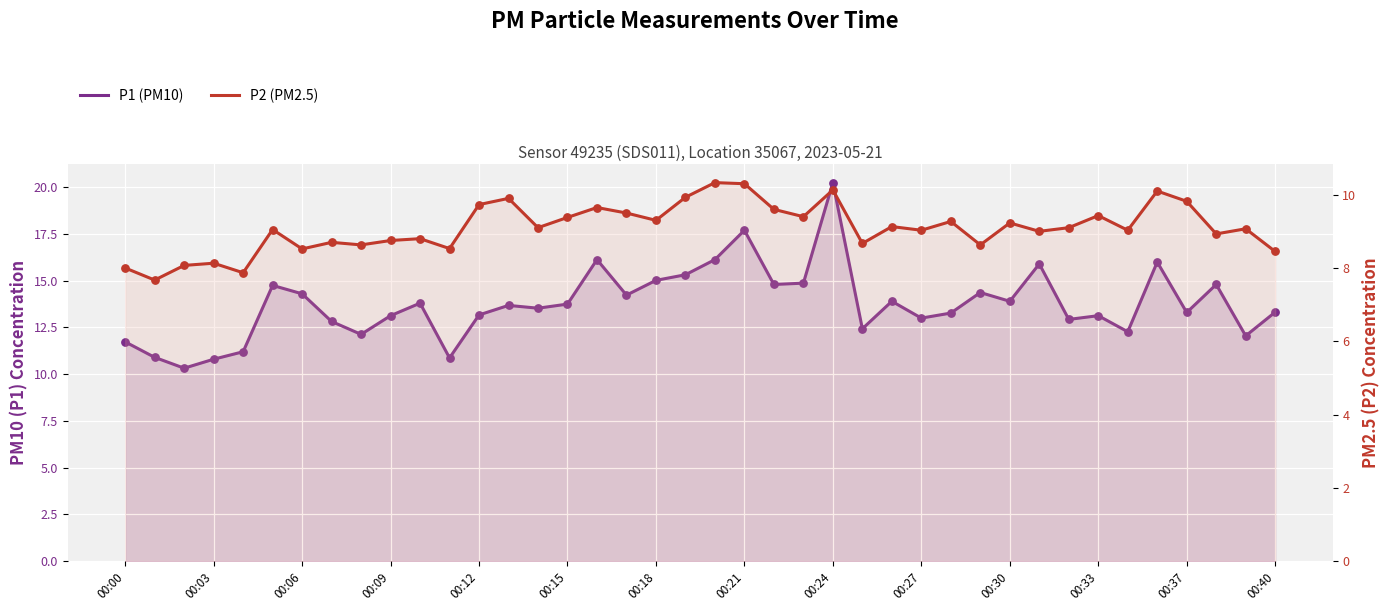

What is the total value across all series at 26?

23.0